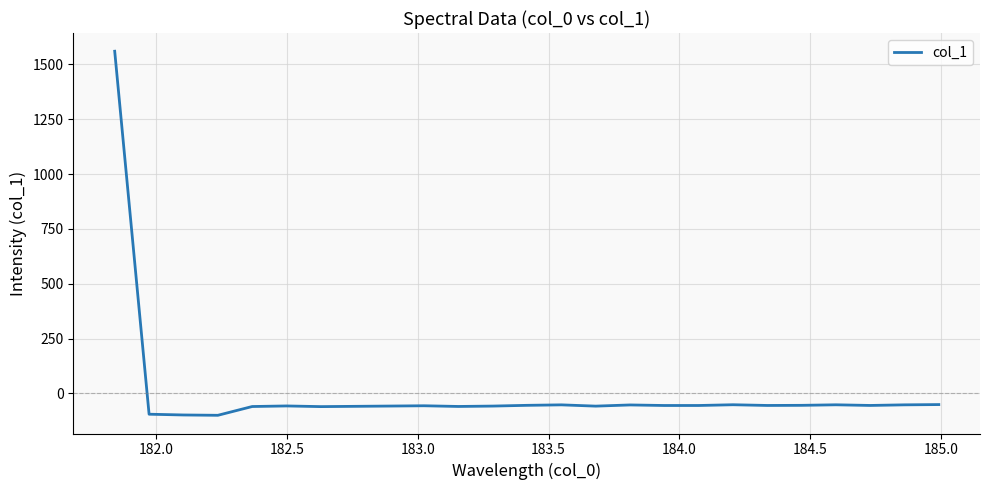

What is the difference between the maximum and minimum values?

1660.5